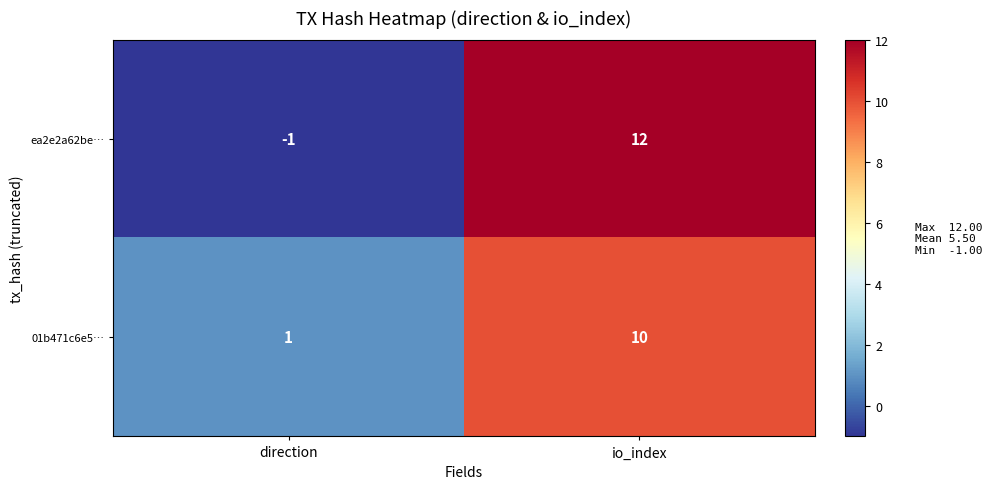

What is the maximum value shown in the chart?

12